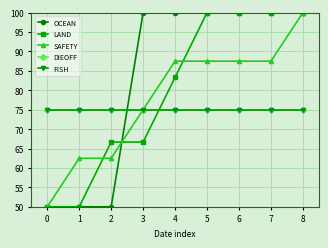

Does the chart have visible grid lines?

Yes